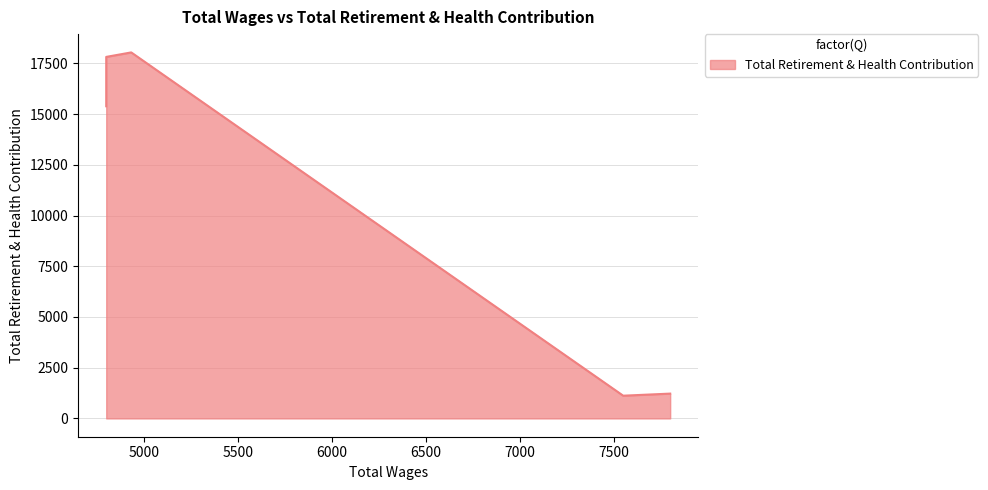

What is the smallest value displayed?

1120